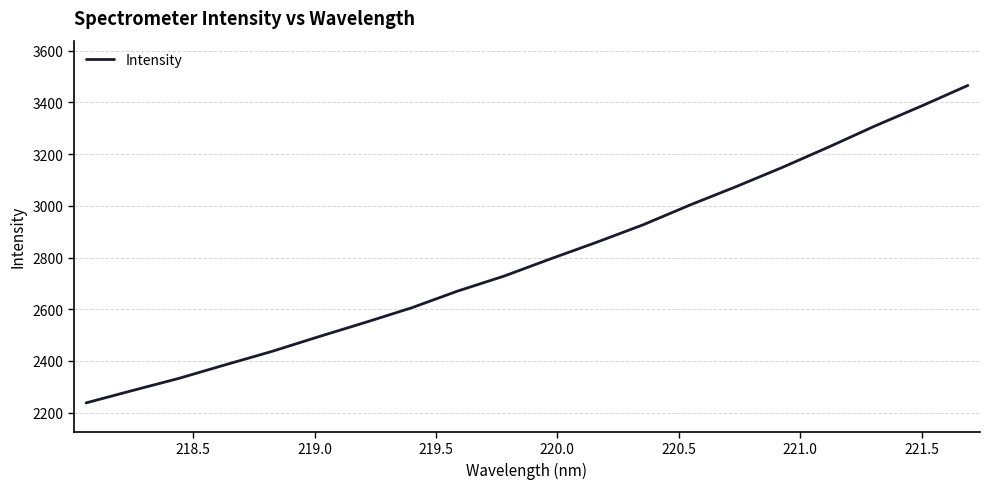

What is the greatest value displayed?

3465.9